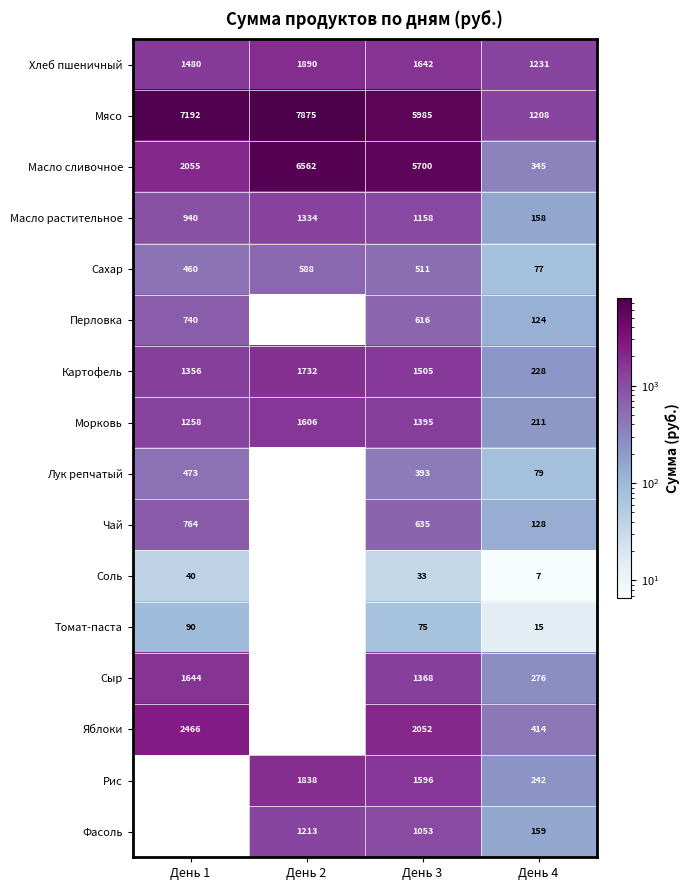

Is it true that Мясо equals 1904.4 at День 2?

False